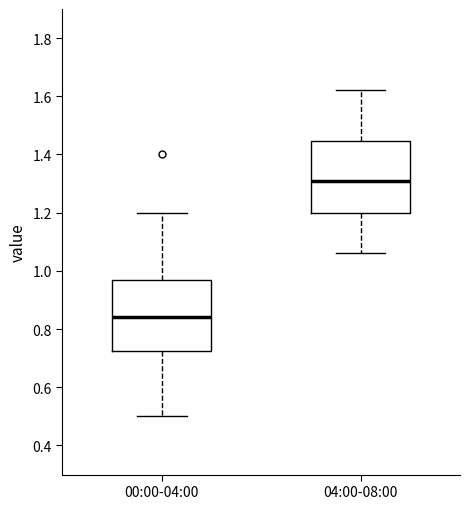

Which box has the lowest median line?

00:00-04:00